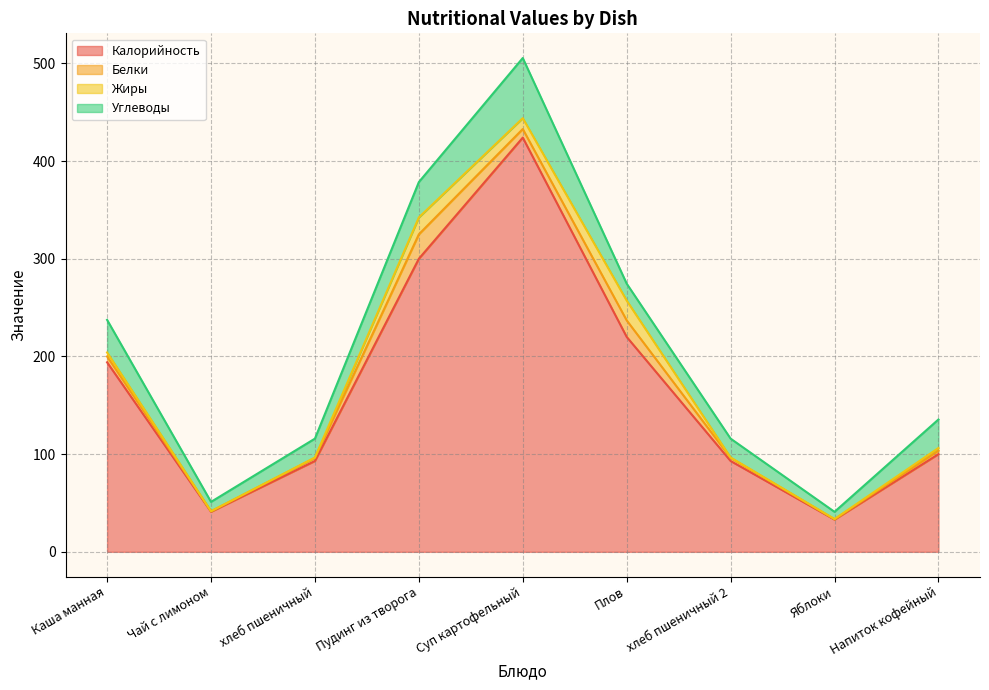

What are all the series names shown in the legend?

Калорийность, Белки, Жиры, Углеводы